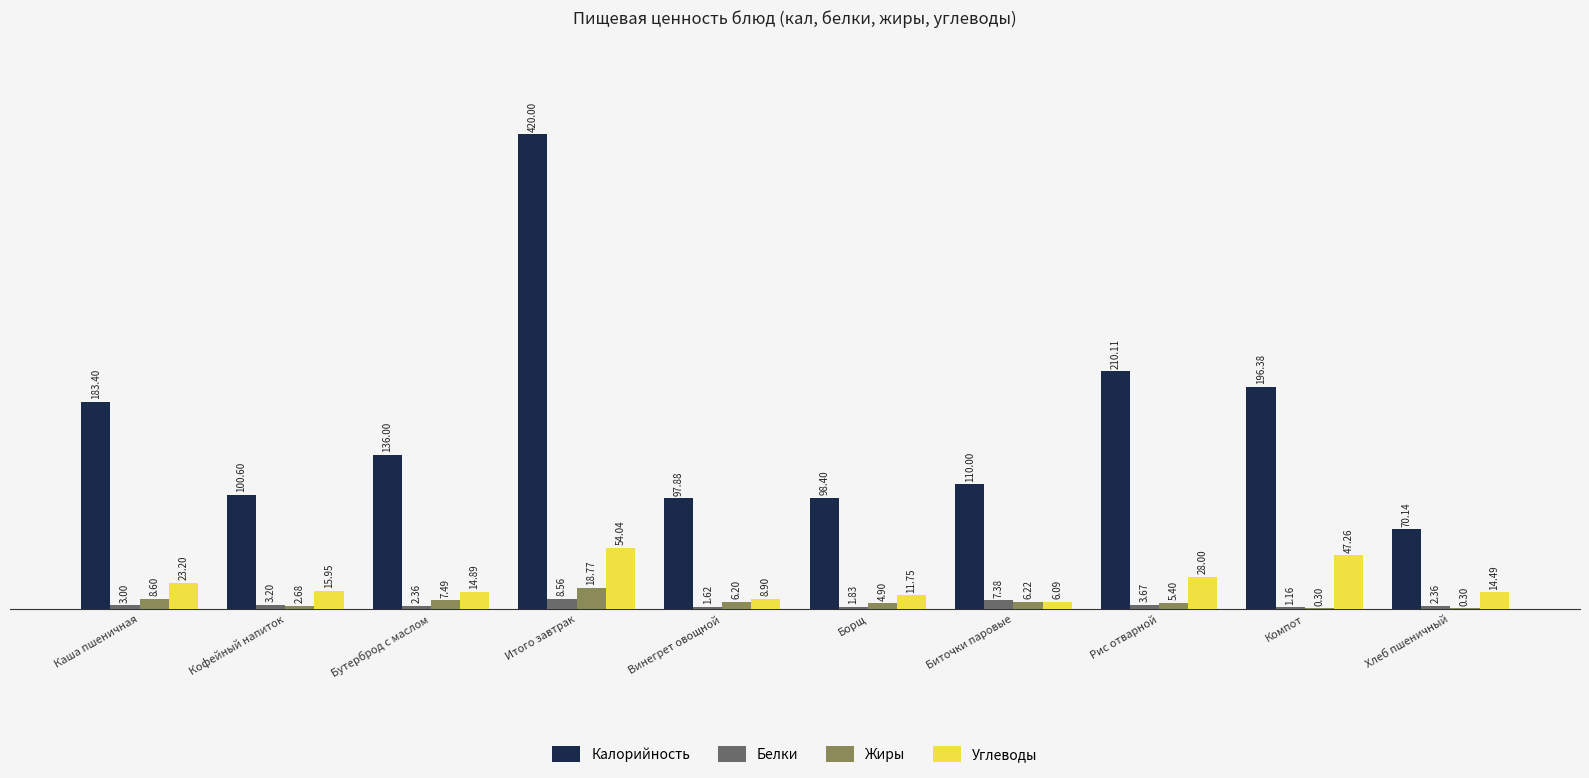

Which series has the largest total across all categories?

Калорийность